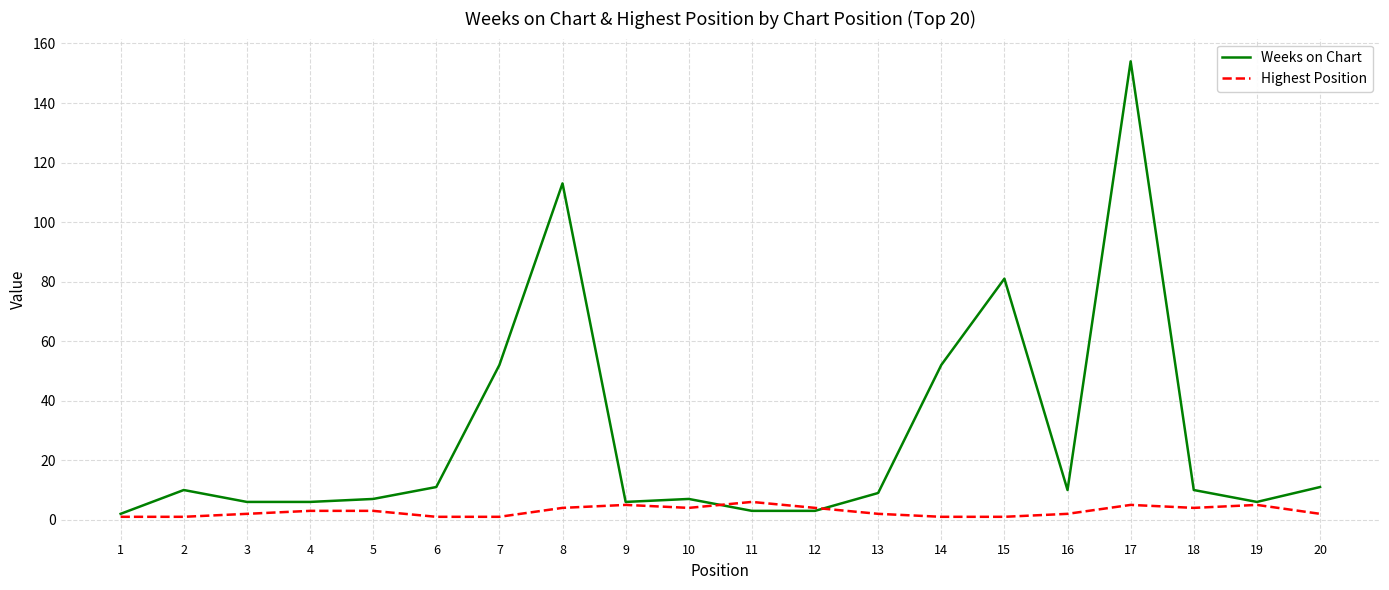

At which category is the sum across all series the highest?

17